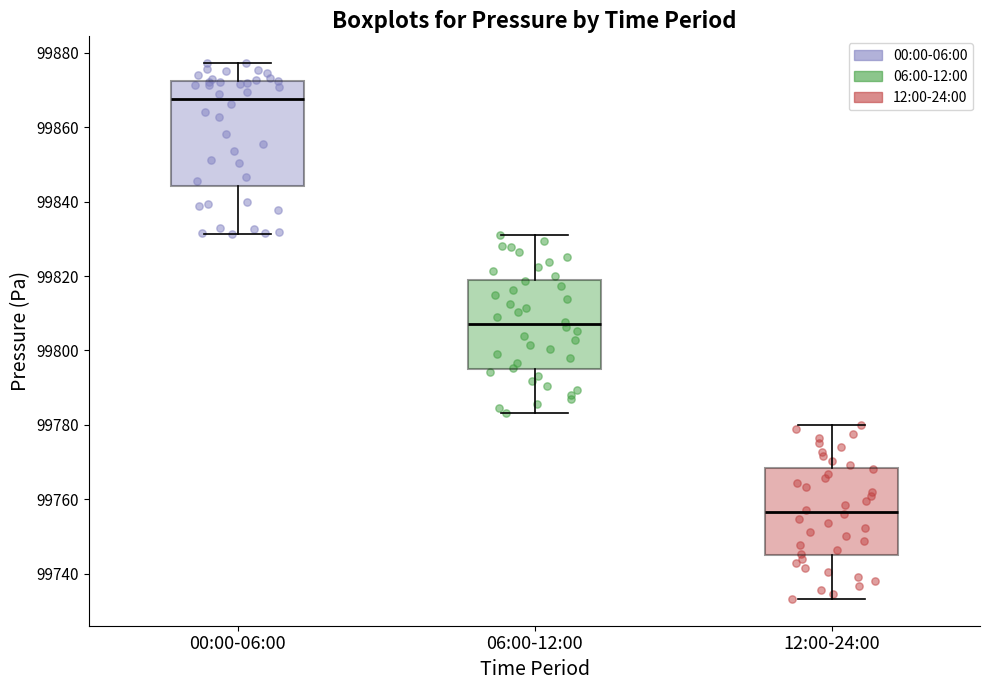

Reading left to right, transcribe this box plot: for each box, give where its median line is, the range the box spans, and where its two whiskers end, as read against the y-axis. The values are not printed on the chart, so give them approximately, as read against the axis.

00:00-06:00: median 99868, box 99844 to 99872, whiskers 99832 to 99878
06:00-12:00: median 99808, box 99796 to 99820, whiskers 99784 to 99832
12:00-24:00: median 99756, box 99744 to 99768, whiskers 99734 to 99780